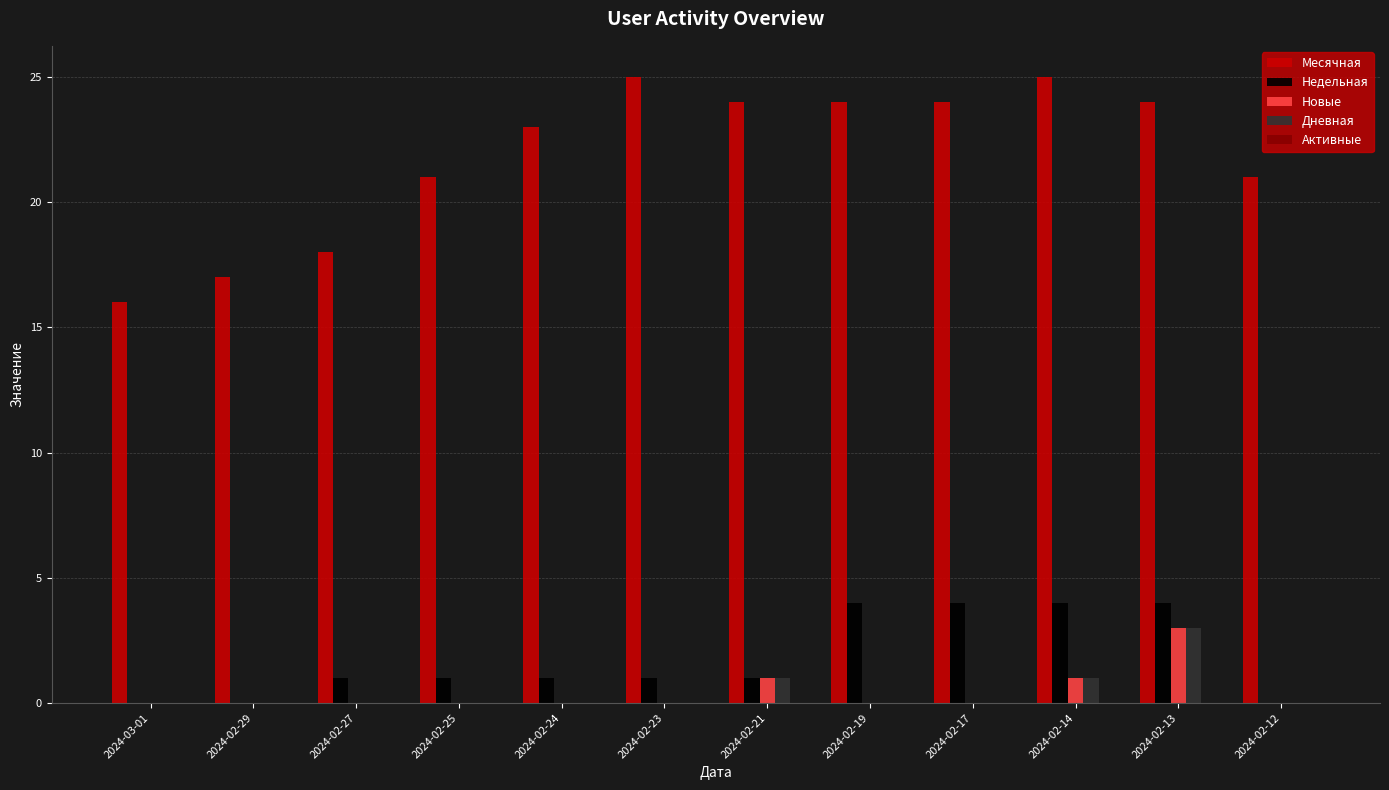

The Месячная series shows 5 at 2024-03-01. True or false?

False